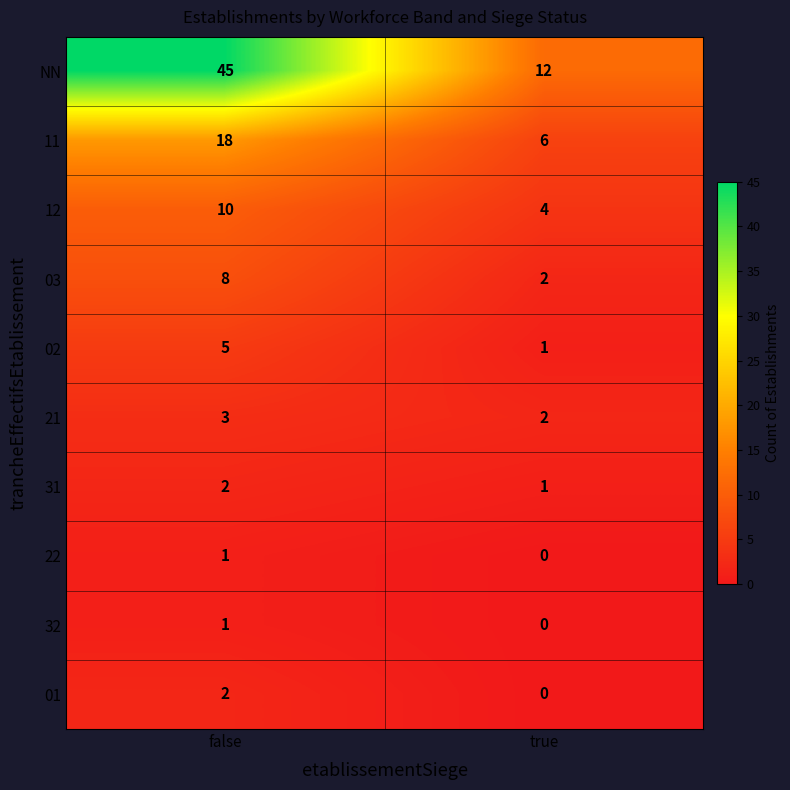

What is the approximate value of 11 at true, to the nearest 10?

10